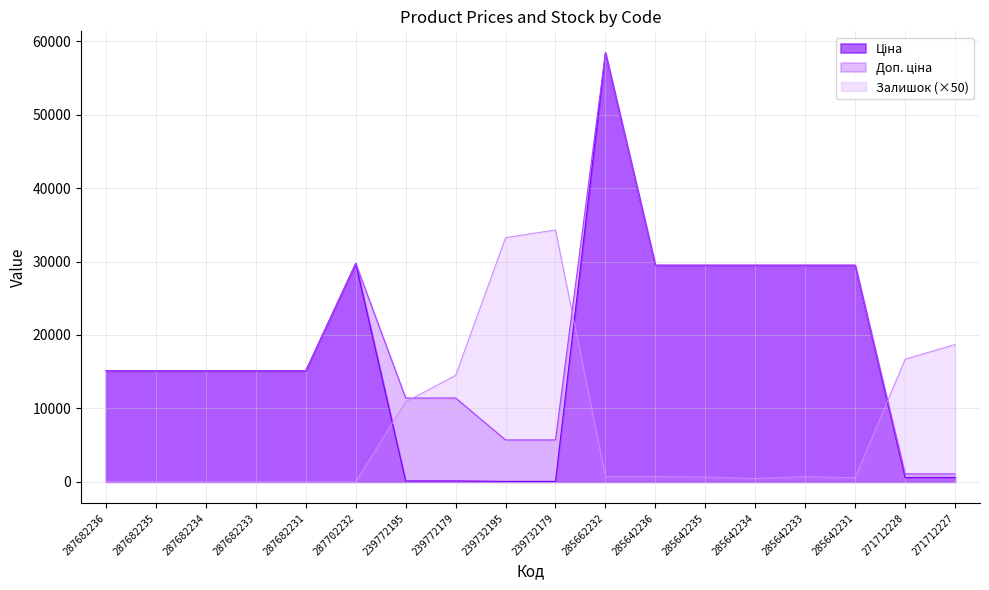

How many values in the Ціна series are below 15120?

6